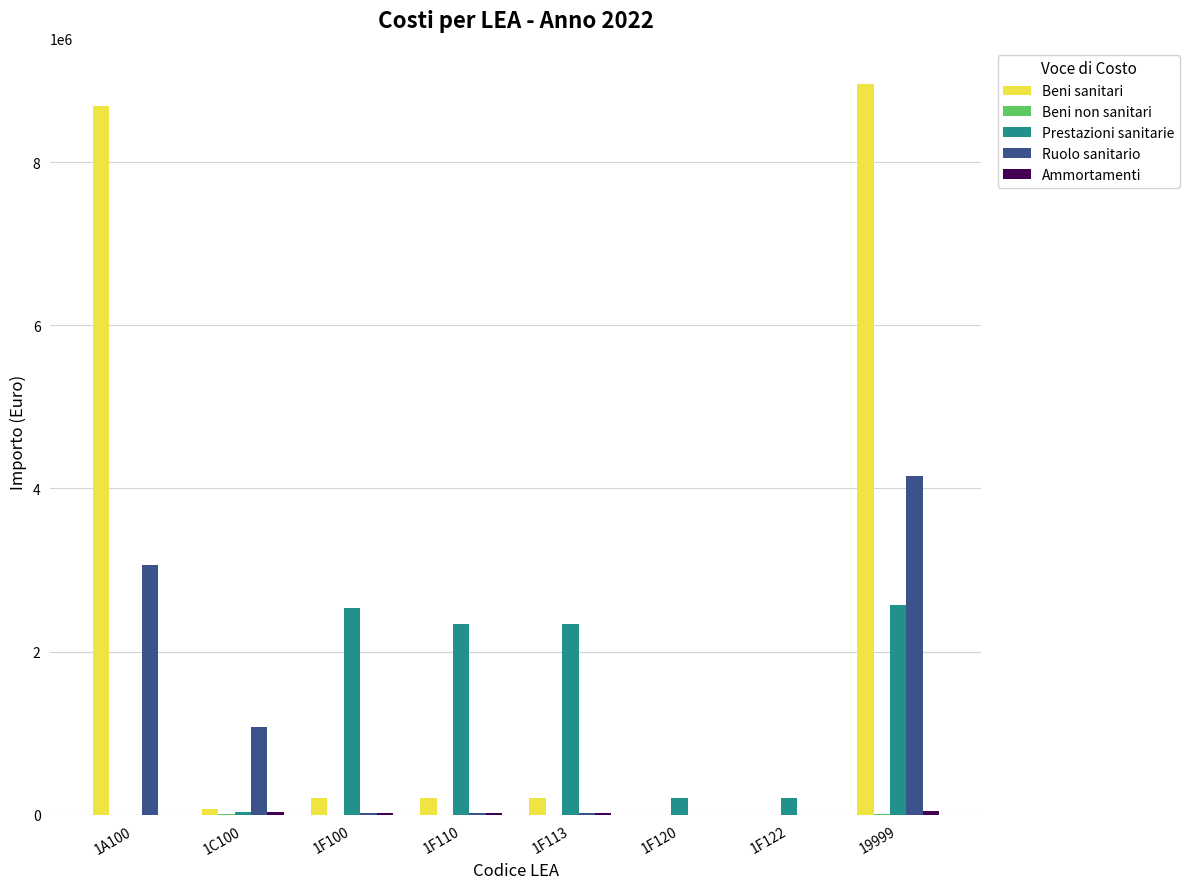

How many groups of bars are there?

8